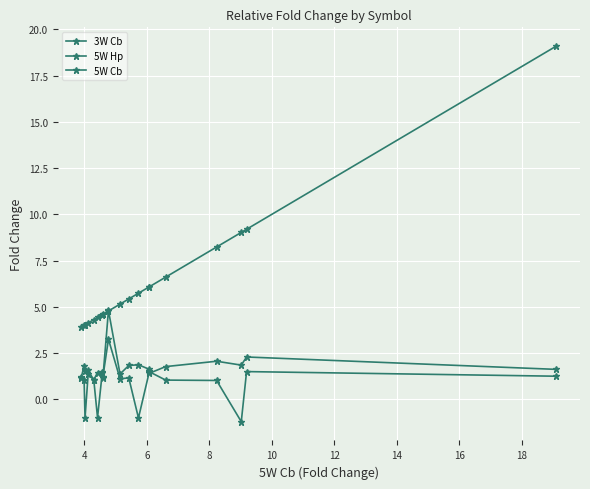

What is the difference between the second highest and second lowest values in the 5W Hp series?

2.5